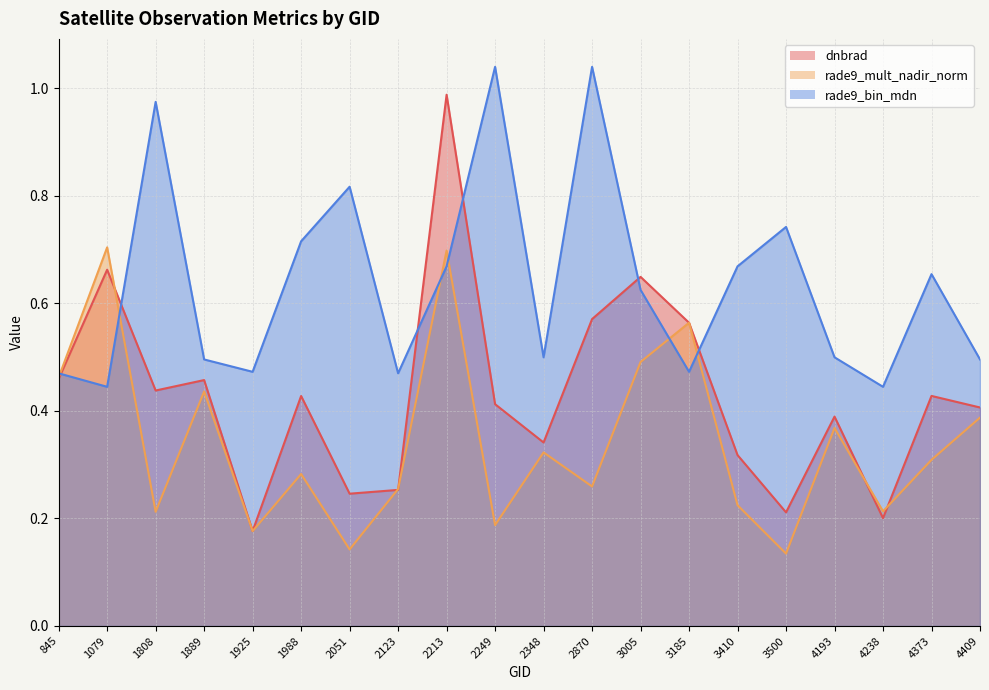

Between 1925 and 4238, which series saw the biggest shift?

rade9_mult_nadir_norm